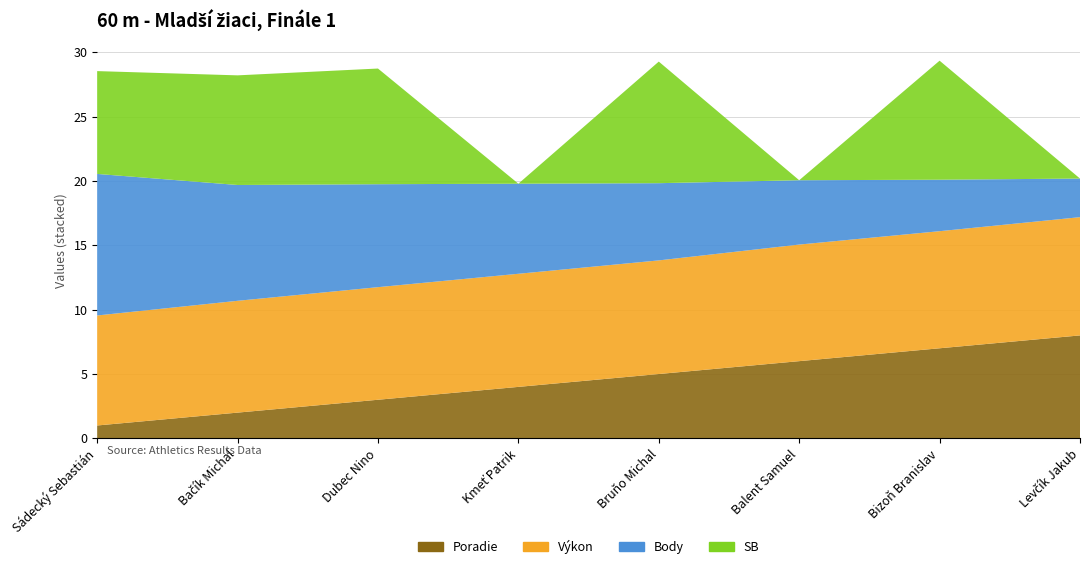

Reading left to right, extract all data points from this chart.

Poradie: 1.0	2.0	3.0	4.0	5.0	6.0	7.0	8.0
Výkon: 8.6	8.7	8.8	8.8	8.8	9.1	9.1	9.2
Body: 11.0	9.0	8.0	7.0	6.0	5.0	4.0	3.0
SB: 8.0	8.5	9.0	0.0	9.4	0.0	9.2	0.0